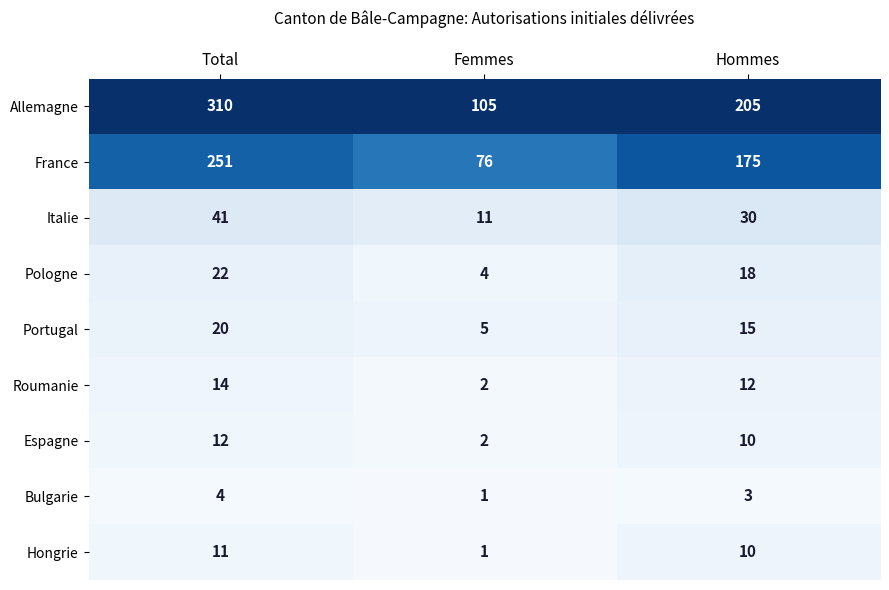

List the series in order of their peak value, highest first.

Allemagne, France, Italie, Pologne, Portugal, Roumanie, Espagne, Hongrie, Bulgarie